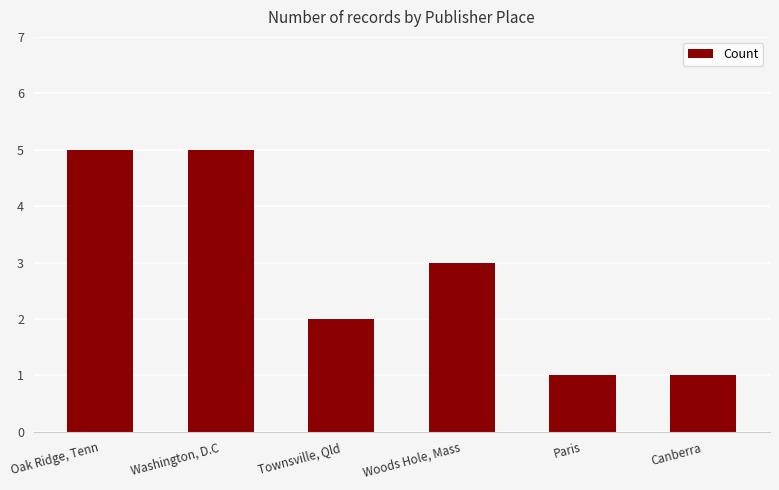

Count the number of data series in this chart.

1